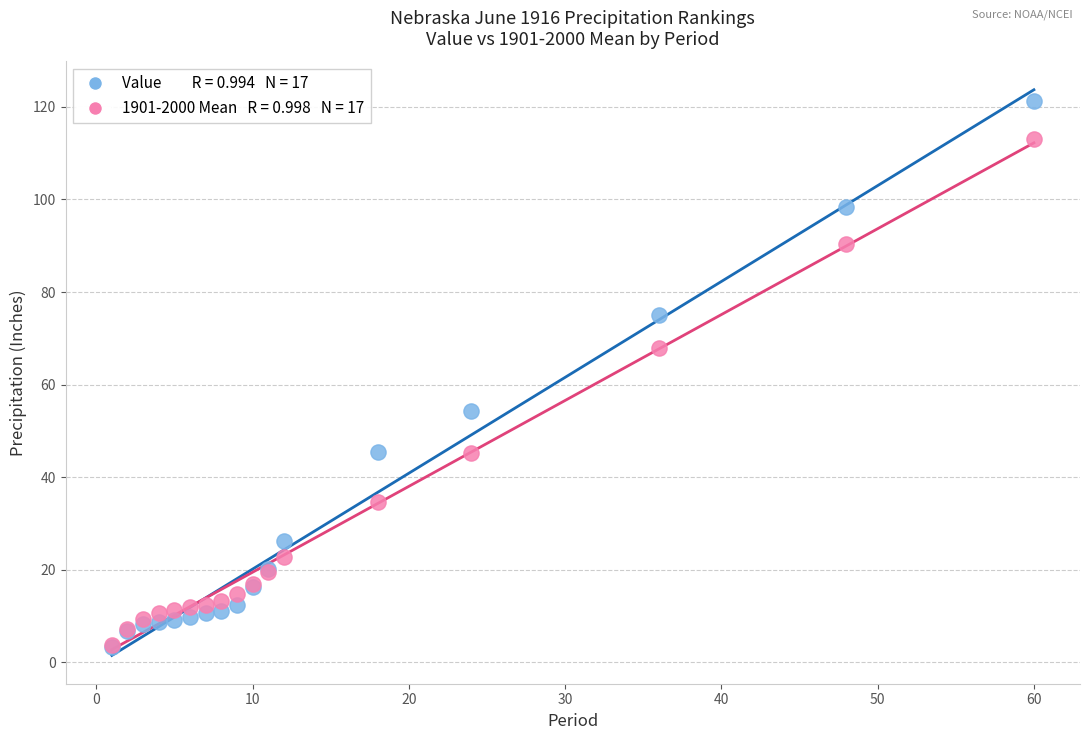

Across all series, what Y value is closest to 62?

67.9